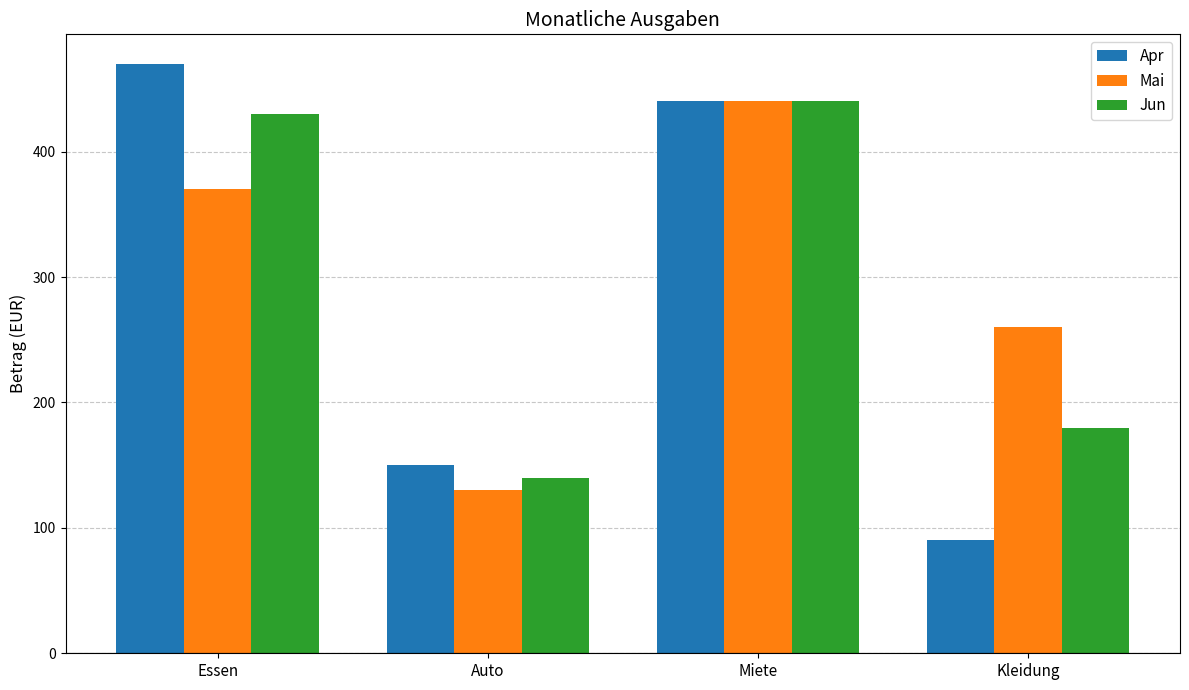

Is it true that Mai equals 130 at Auto?

True